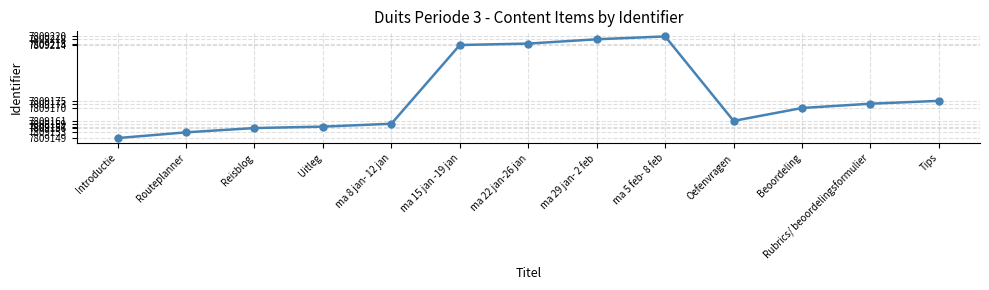

Which has a higher value, ma 5 feb- 8 feb or Oefenvragen?

ma 5 feb- 8 feb